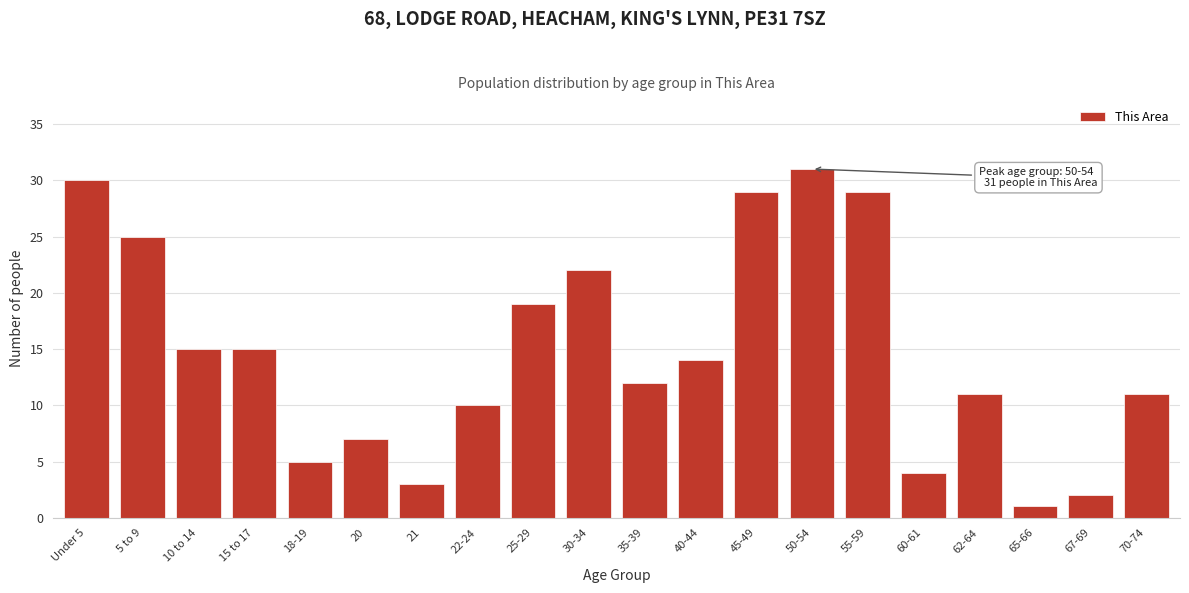

Reading left to right, transcribe all the data shown in this chart.

Under 5=30	5 to 9=25	10 to 14=15	15 to 17=15	18-19=5	20=7	21=3	22-24=10	25-29=19	30-34=22	35-39=12	40-44=14	45-49=29	50-54=31	55-59=29	60-61=4	62-64=11	65-66=1	67-69=2	70-74=11